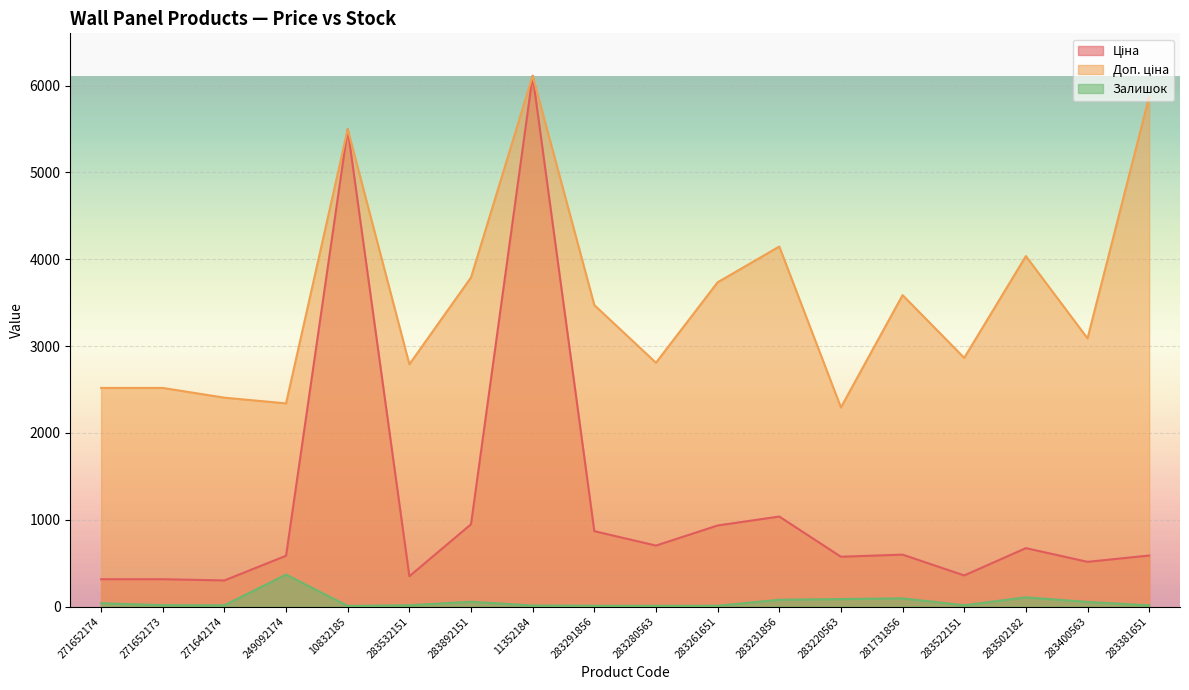

Which category has the lowest value in the Ціна series?

271642174